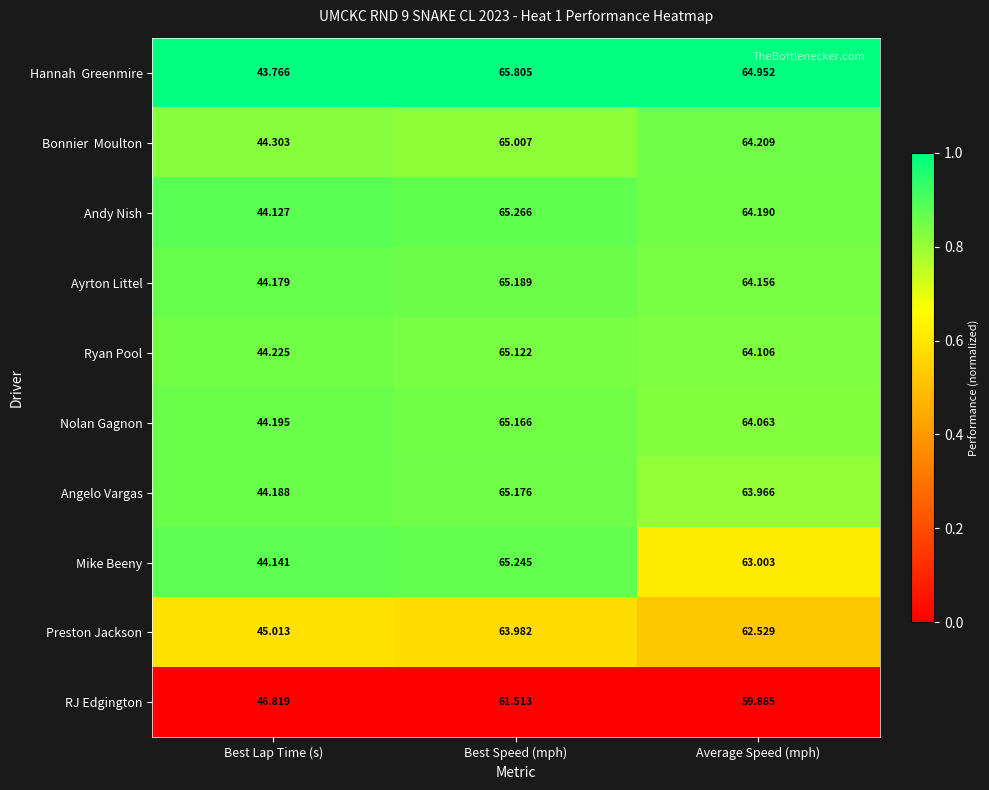

Which category has the highest value across all series?

Best Speed (mph)